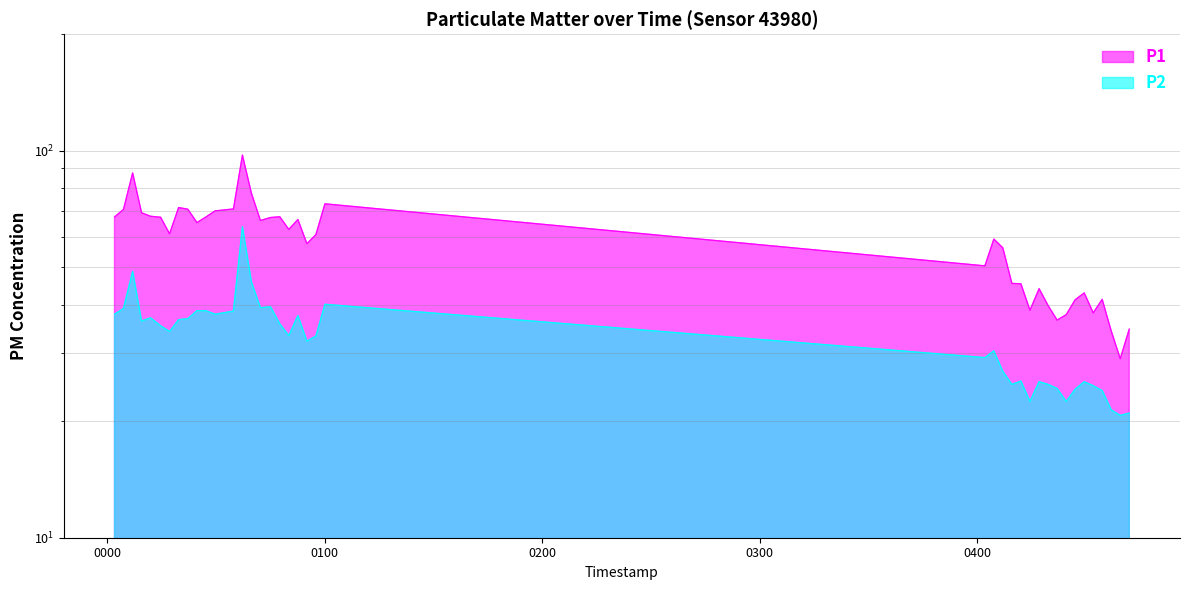

Rank the series by their maximum value, from highest to lowest.

P1, P2